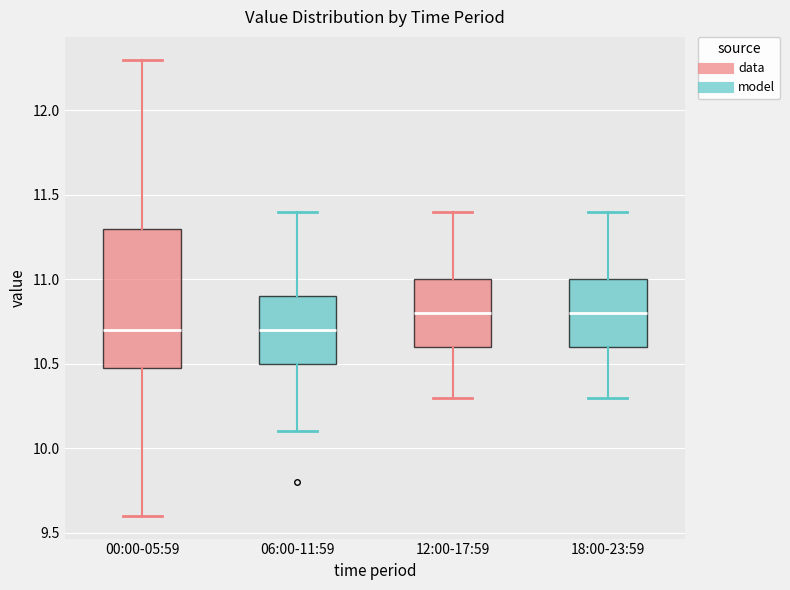

Reading left to right, read every box against the y-axis: the position of its median line, the range the box covers, and the ends of its whiskers. The values are not printed on the chart, so give them approximately, as read against the axis.

00:00-05:59: median 10.7, box 10.5 to 11.3, whiskers 9.6 to 12.3
06:00-11:59: median 10.7, box 10.5 to 10.9, whiskers 10.1 to 11.4
12:00-17:59: median 10.8, box 10.6 to 11.0, whiskers 10.3 to 11.4
18:00-23:59: median 10.8, box 10.6 to 11.0, whiskers 10.3 to 11.4